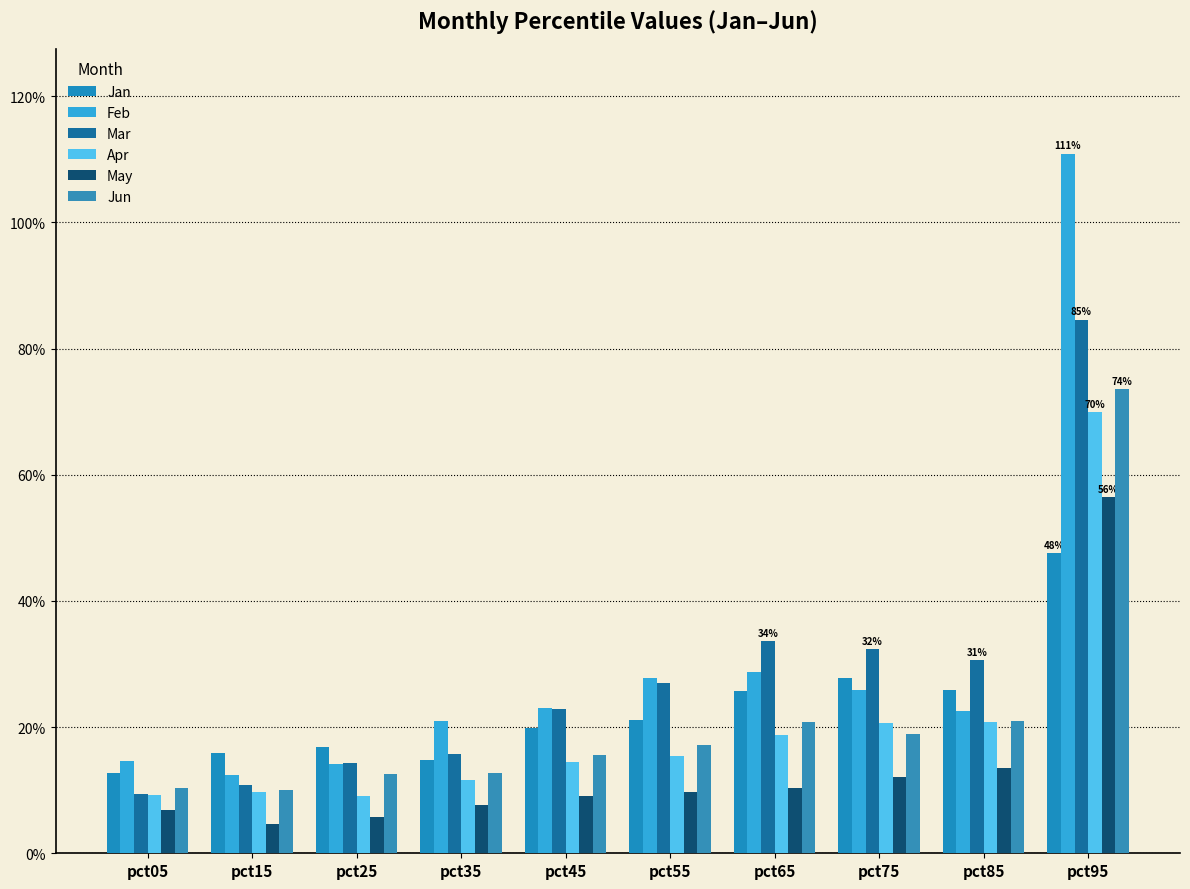

At which label does Apr reach its minimum?

pct25